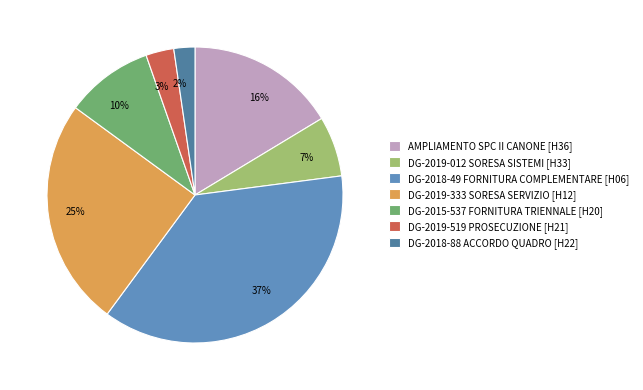

Approximately how many times larger is the value at DG-2019-519 PROSECUZIONE [H21] compared to DG-2018-49 FORNITURA COMPLEMENTARE [H06]?

0.1